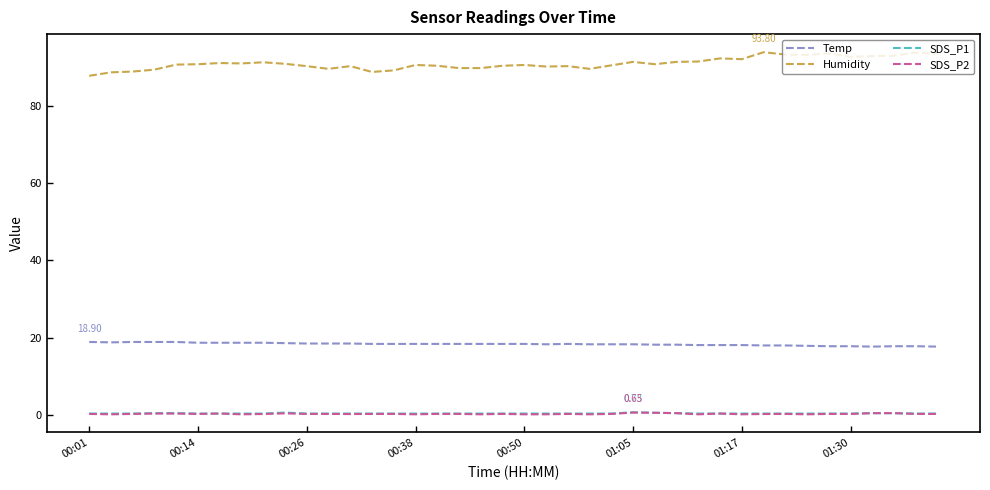

True or false: Humidity and Temp intersect in this chart.

False